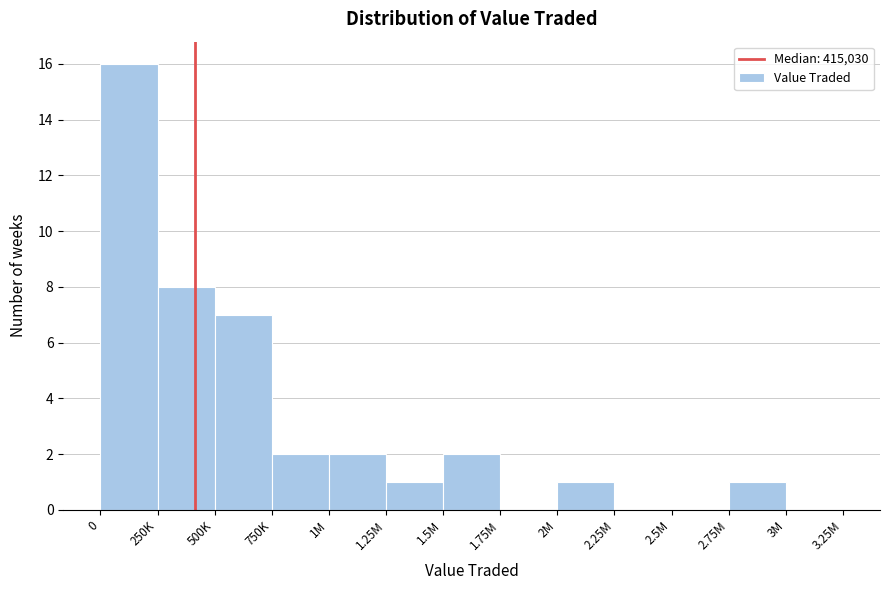

Reading left to right, list all the values displayed in this chart.

0=16	250K=8	500K=7	750K=2	1M=2	1.25M=1	1.5M=2	1.75M=0	2M=1	2.25M=0	2.5M=0	2.75M=1	3M=0